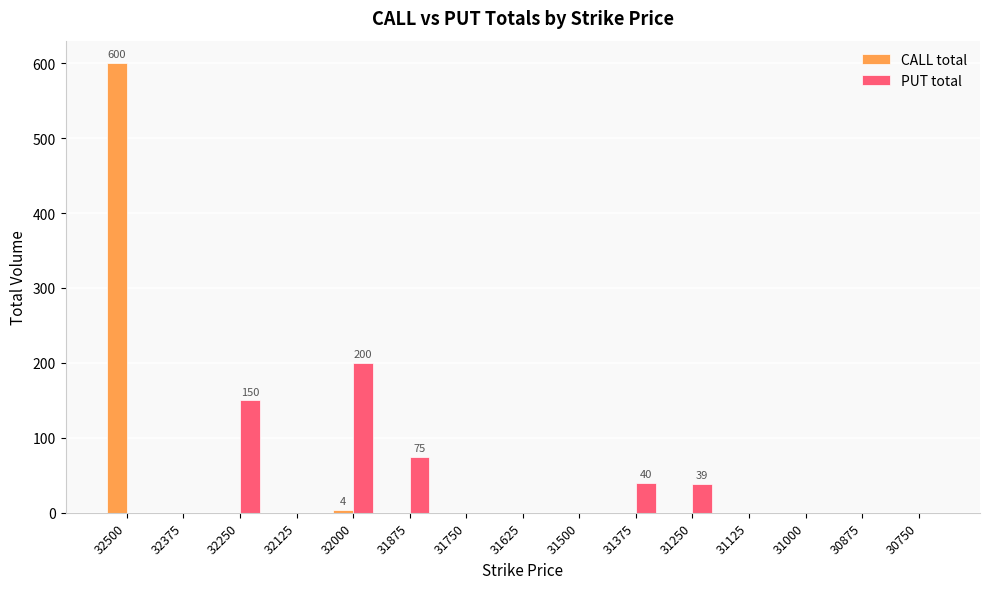

What is the greatest value displayed?

600